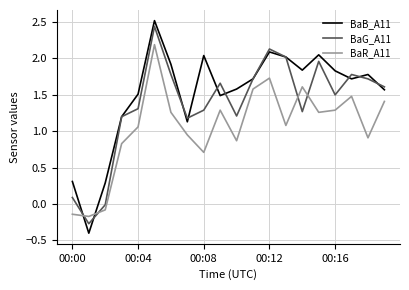

Which series has the largest total across all categories?

BaB_A11